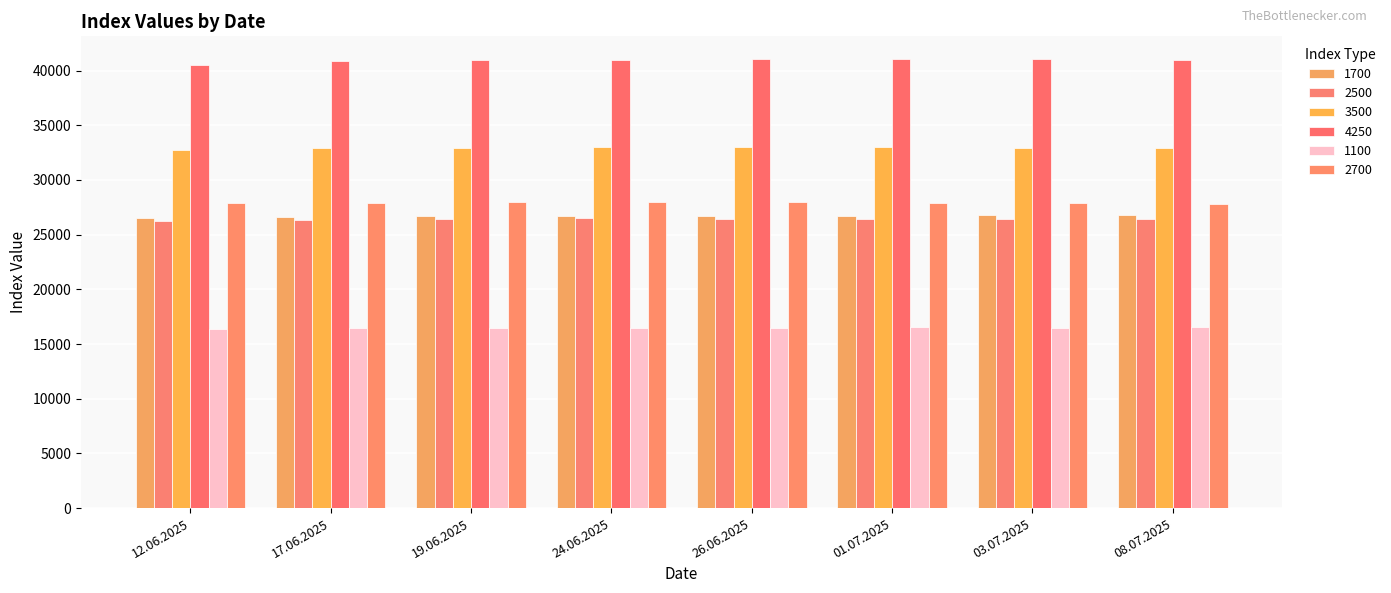

At how many categories does at least one series exceed 37679?

8